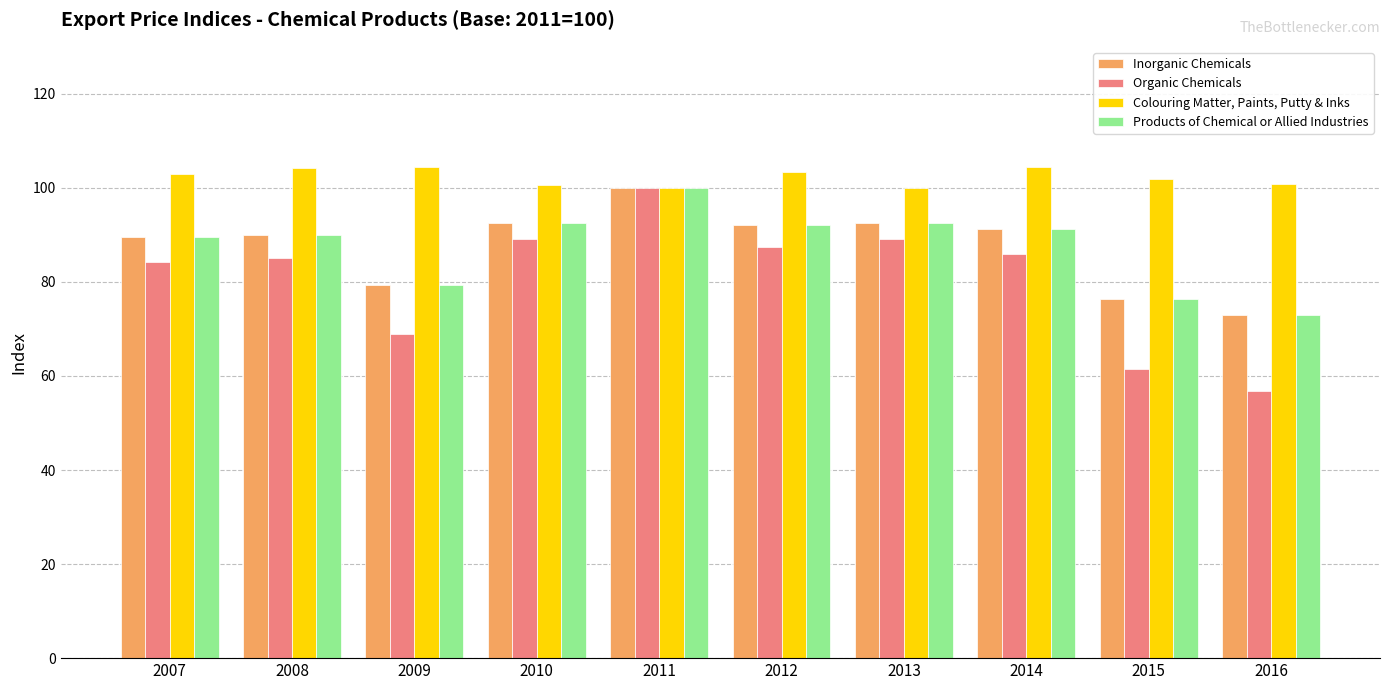

What is the difference between the Inorganic Chemicals values at 2009 and 2014?

11.9